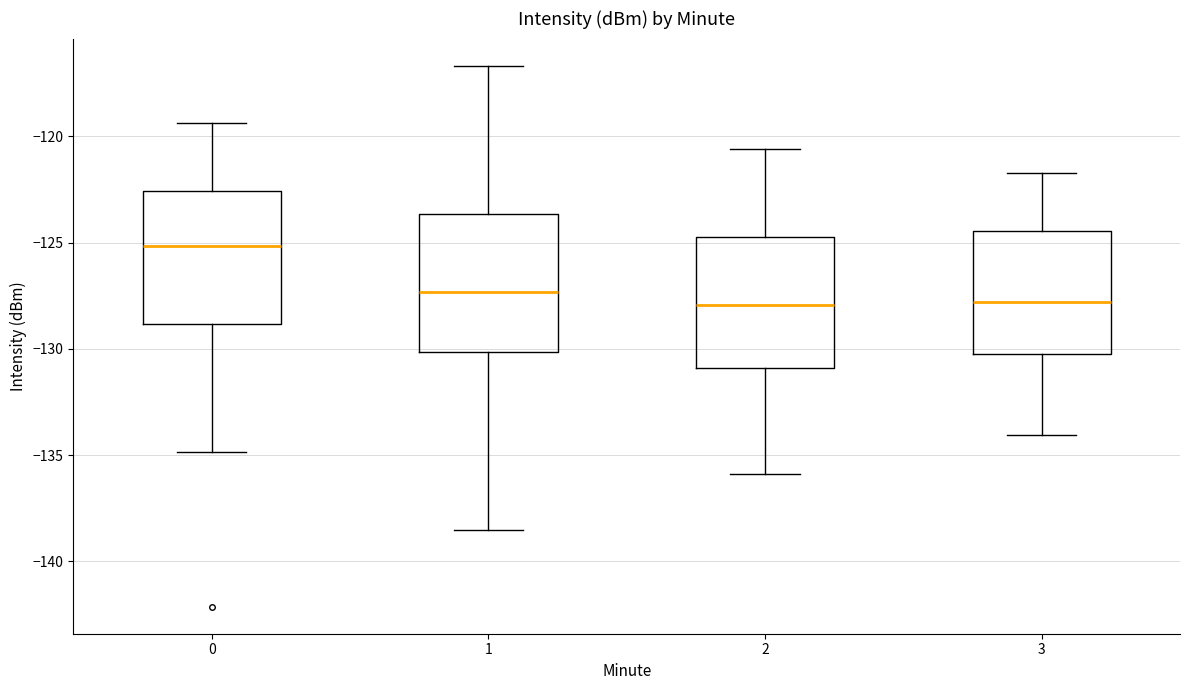

Reading left to right, transcribe this box plot: for each box, give where its median line is, the range the box spans, and where its two whiskers end, as read against the y-axis. The values are not printed on the chart, so give them approximately, as read against the axis.

0: median -125.0, box -129.0 to -122.5, whiskers -135.0 to -119.5
1: median -127.5, box -130.0 to -123.5, whiskers -138.5 to -116.5
2: median -128.0, box -131.0 to -124.5, whiskers -136.0 to -120.5
3: median -128.0, box -130.0 to -124.5, whiskers -134.0 to -121.5